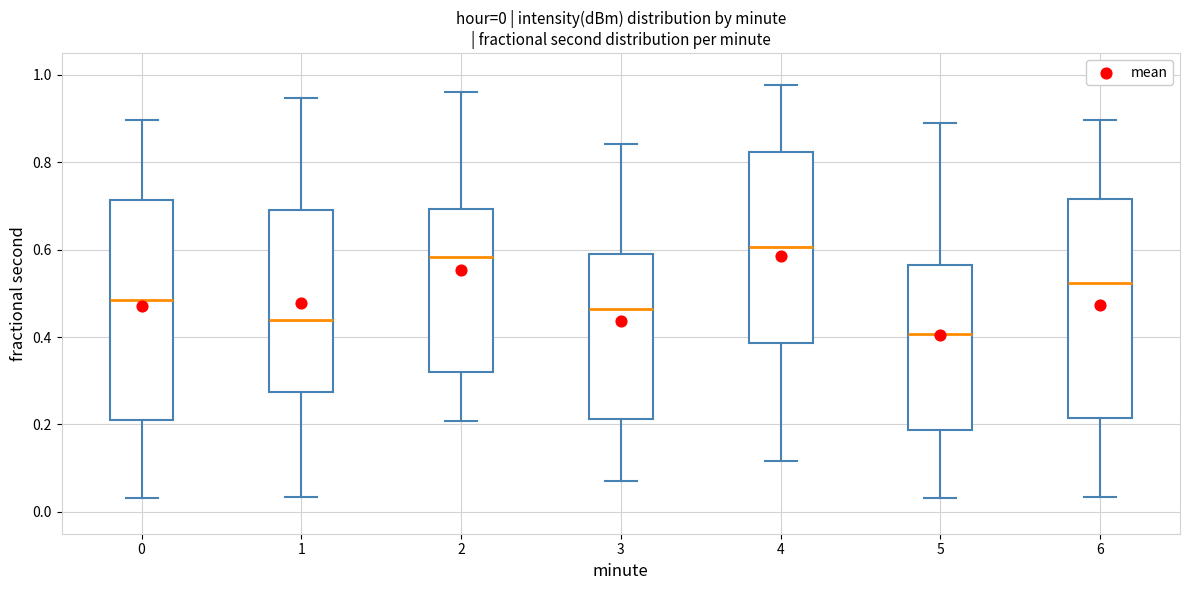

Which box's median line is the lowest?

5